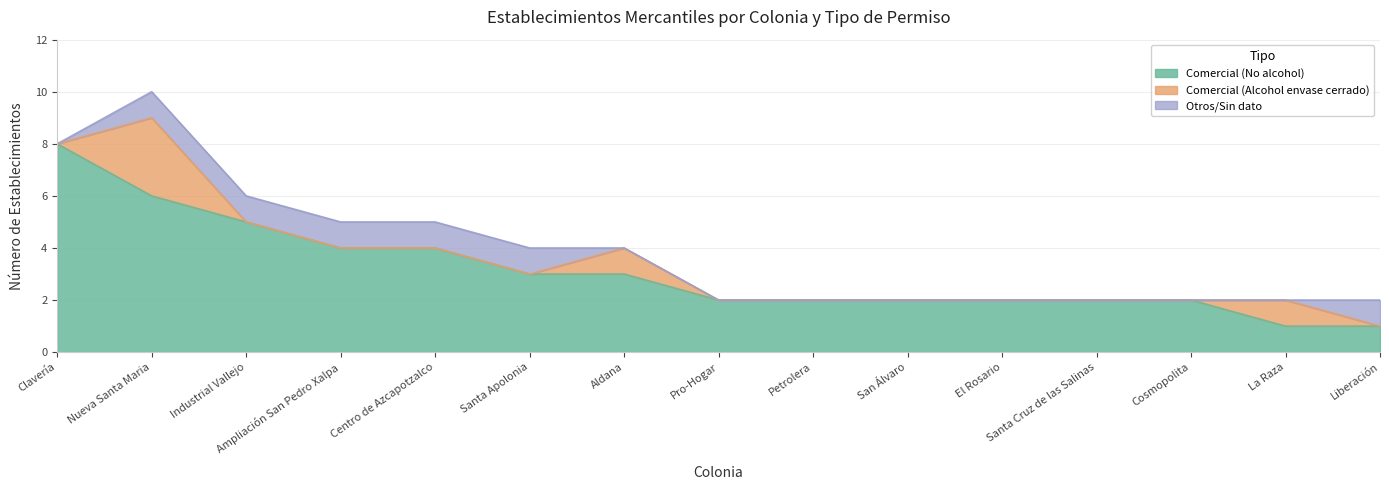

Which category has the lowest value across all series?

Clavería